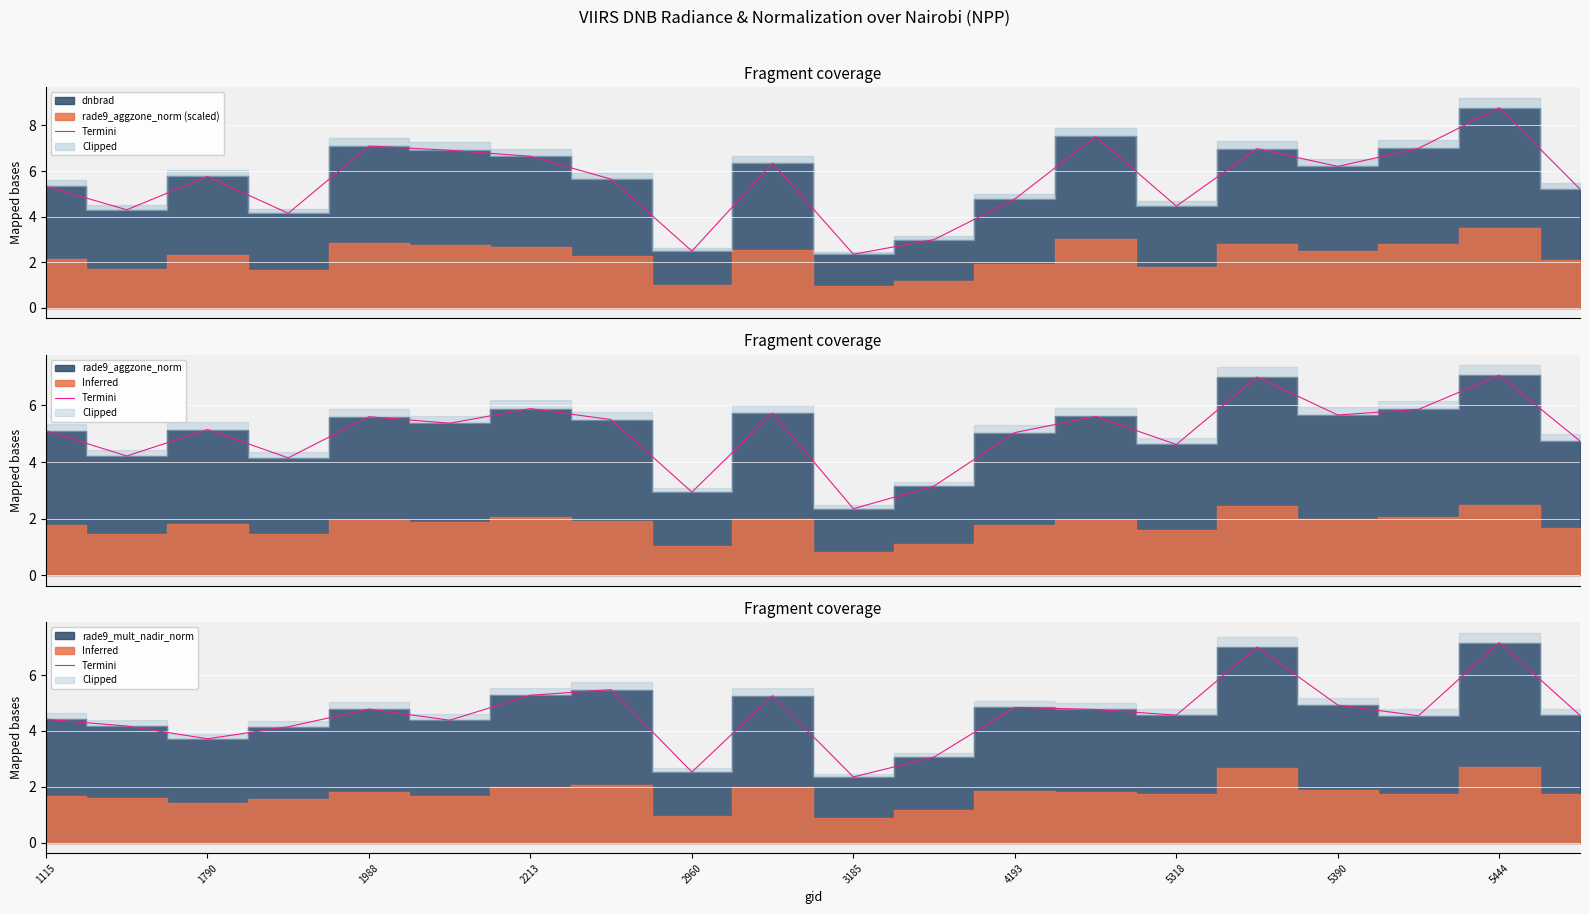

Reading right to left, extract all data points from this chart.

4.6	7.2	4.5	4.9	7.0	4.6	4.8	4.8	3.1	2.4	5.3	2.5	5.5	5.3	4.4	4.8	4.1	3.7	4.2	4.4